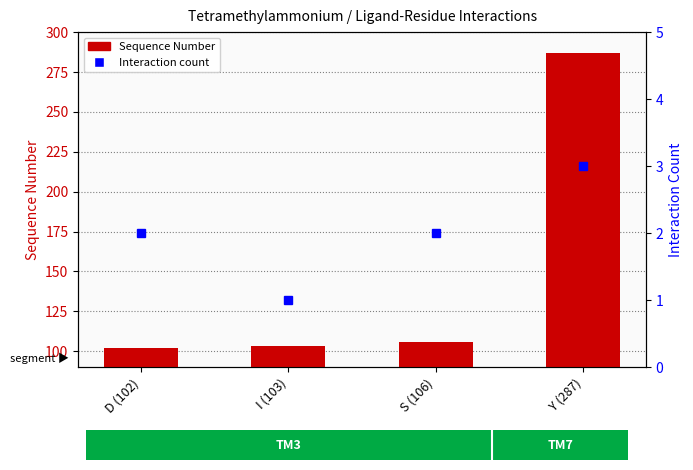

What is the value of the Interaction count bar at the 1st from the left?

2